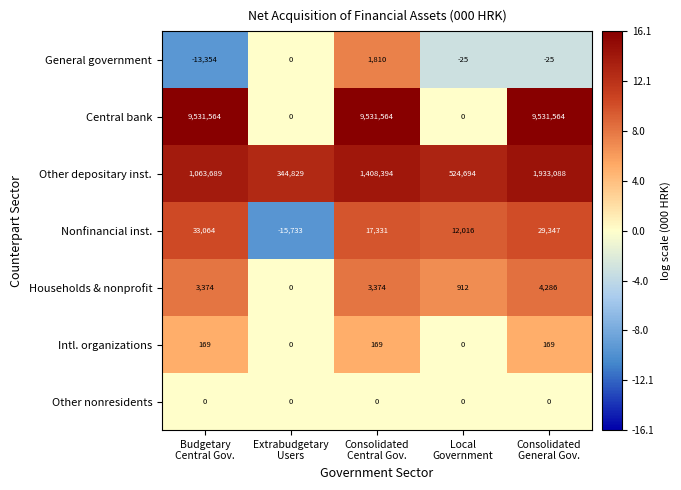

What is the sum of all Households & nonprofit values?

11946